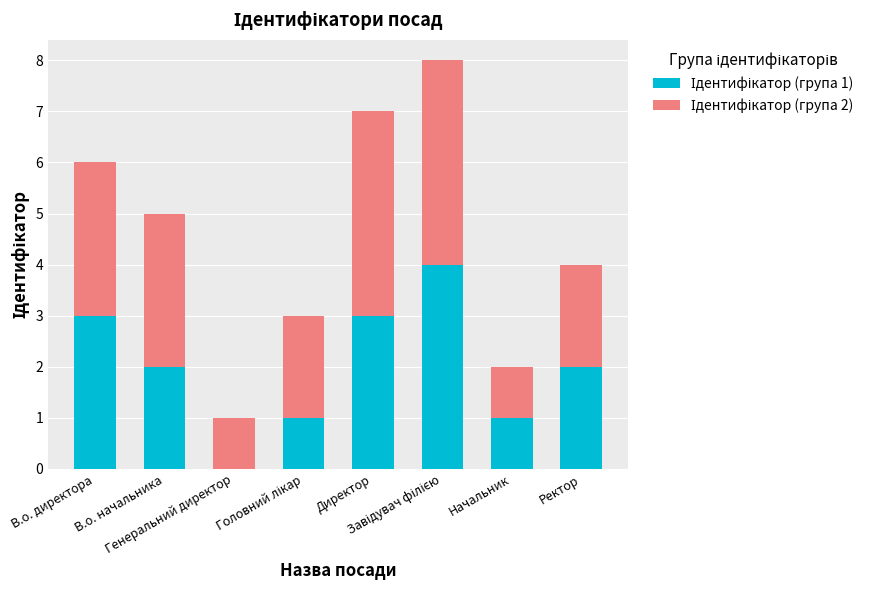

Count the number of data series in this chart.

2